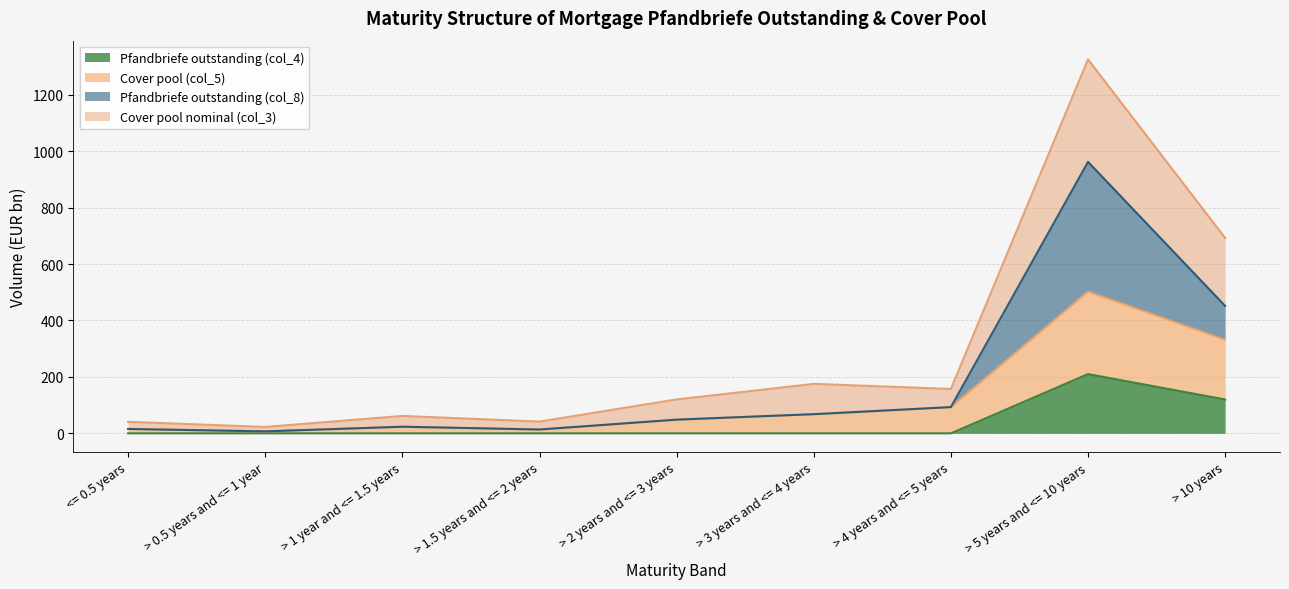

Reading left to right, extract all data points from this chart.

Pfandbriefe outstanding (col_4): 0.0	0.0	0.0	0.0	0.0	0.0	0.0	210.0	120.0
Cover pool (col_5): 15.5	6.9	23.4	13.6	48.5	67.9	93.0	502.0	331.5
Pfandbriefe outstanding (col_8): 15.5	6.9	23.4	13.6	48.5	67.9	93.0	962.0	451.5
Cover pool nominal (col_3): 40.9	22.7	61.7	41.6	120.2	175.3	157.3	1325.2	692.3